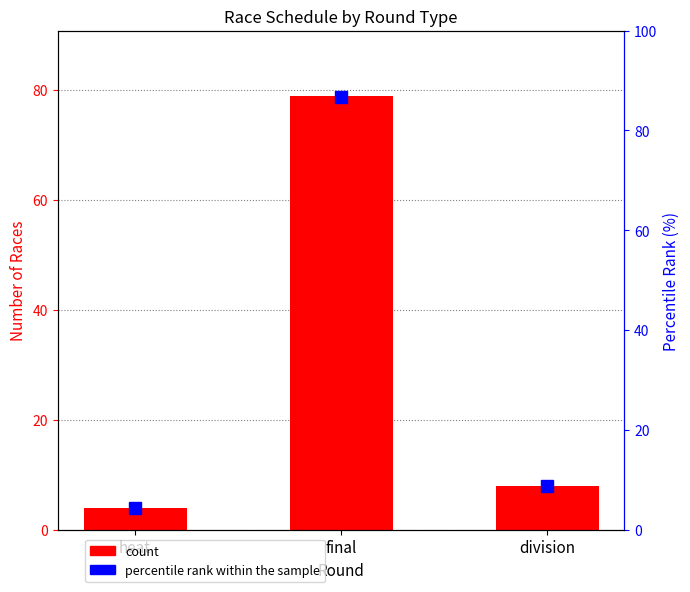

What is the label of the 1st bar from the left?

heat